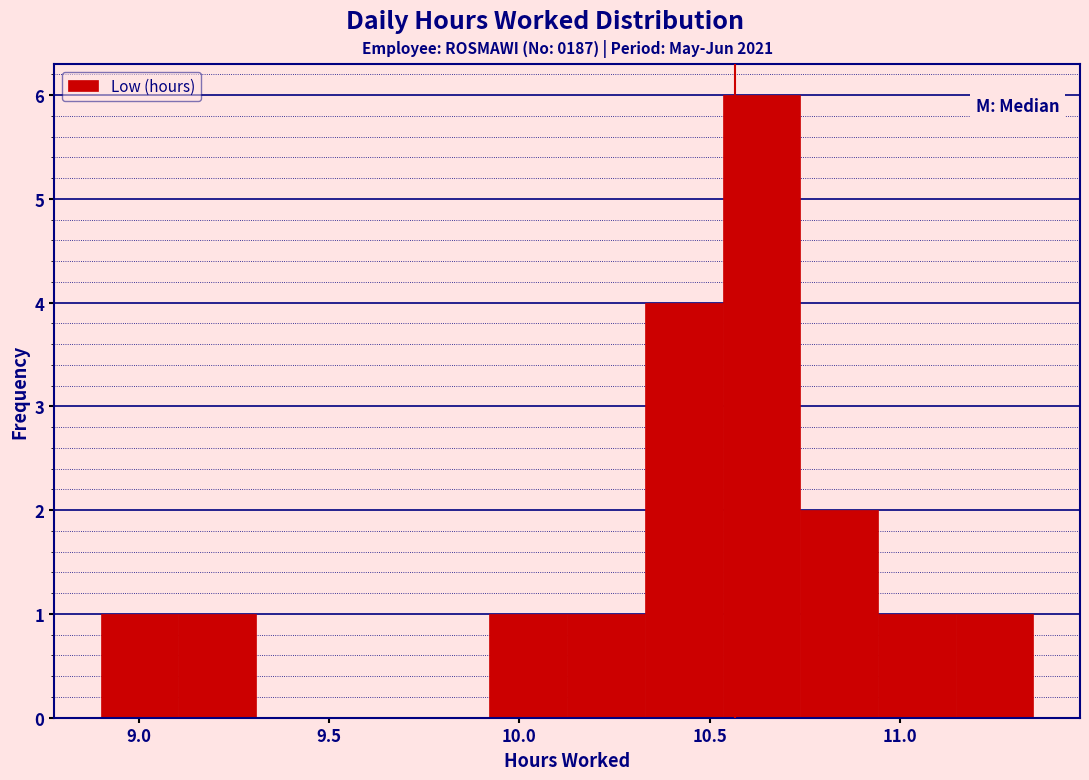

Reading left to right, transcribe this chart: for each bar, give the range it covers on the x-axis and its height. Neither the bar edges nor the heights are printed on the chart, so give them approximately, as read against the axes.

8.90 to 9.10: 1
9.10 to 9.30: 1
9.30 to 9.50: 0
9.50 to 9.70: 0
9.70 to 9.90: 0
9.90 to 10.15: 1
10.15 to 10.35: 1
10.35 to 10.55: 4
10.55 to 10.75: 6
10.75 to 10.95: 2
10.95 to 11.15: 1
11.15 to 11.35: 1